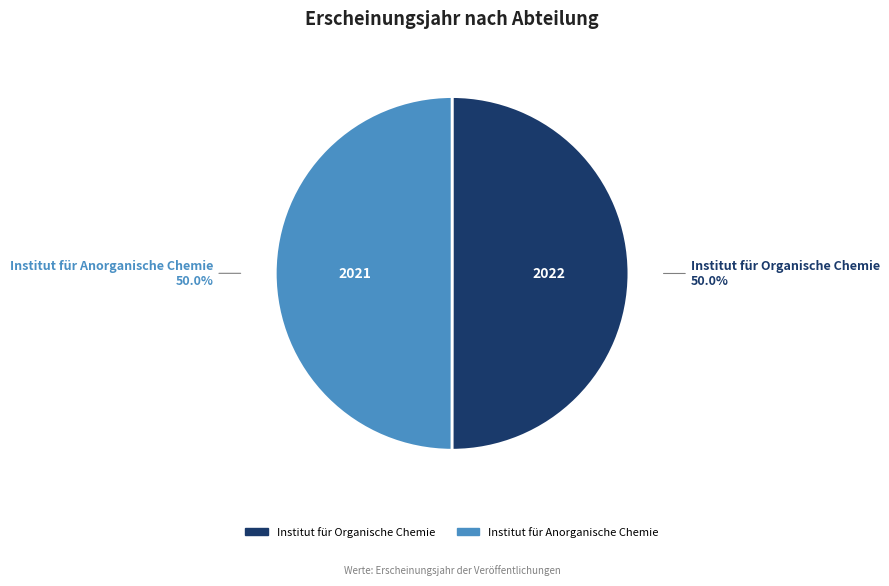

Do Institut für Anorganische Chemie and Institut für Organische Chemie together represent more than half of the pie?

Yes